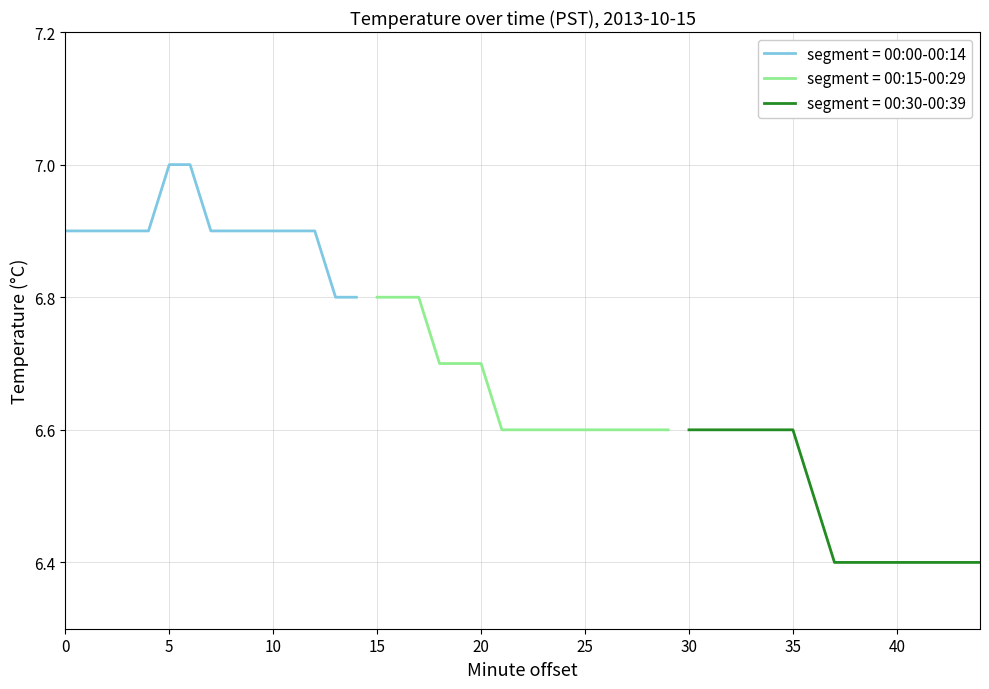

What is the minimum value for segment = 00:00-00:14?

6.8